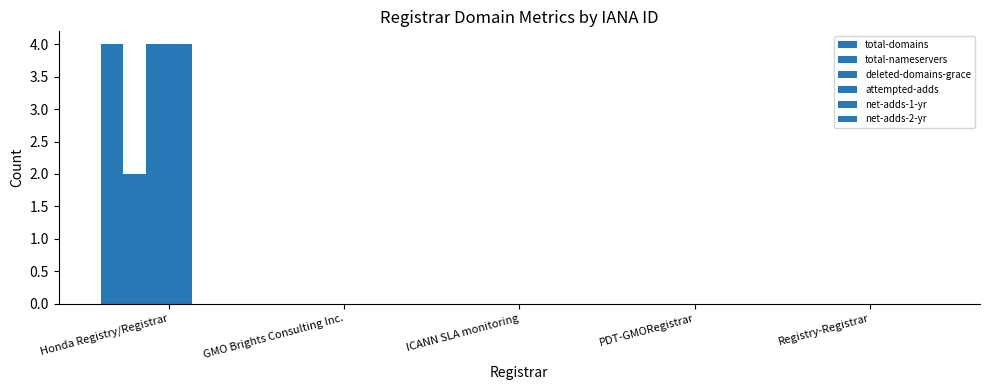

How many categories are shown in the chart?

5